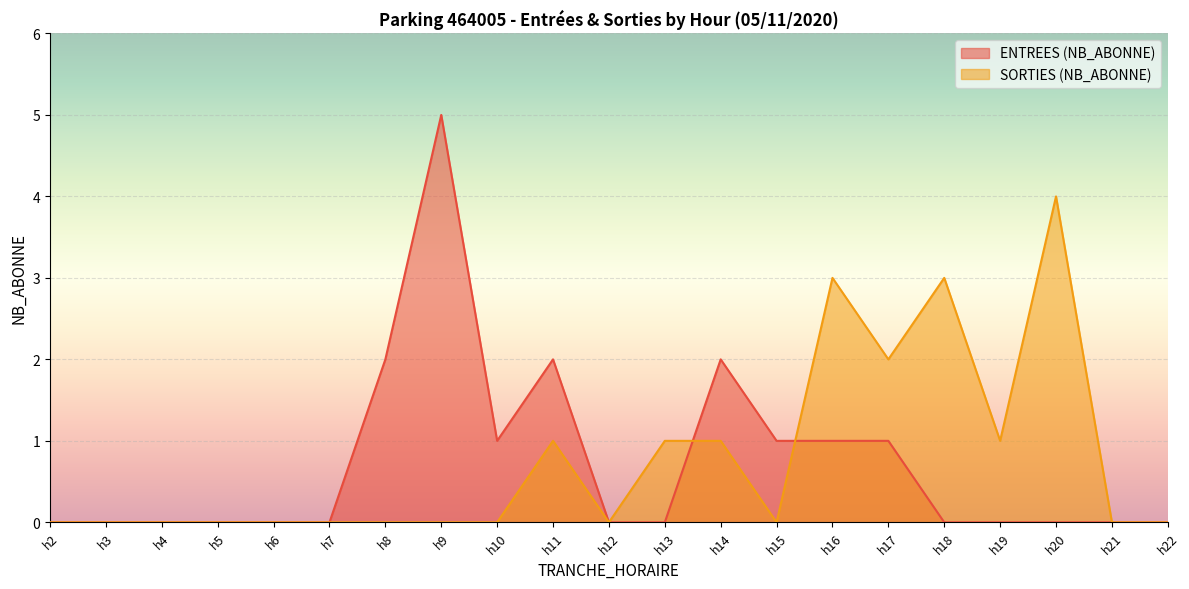

True or false: ENTREES (NB_ABONNE) and SORTIES (NB_ABONNE) cross at least once.

True